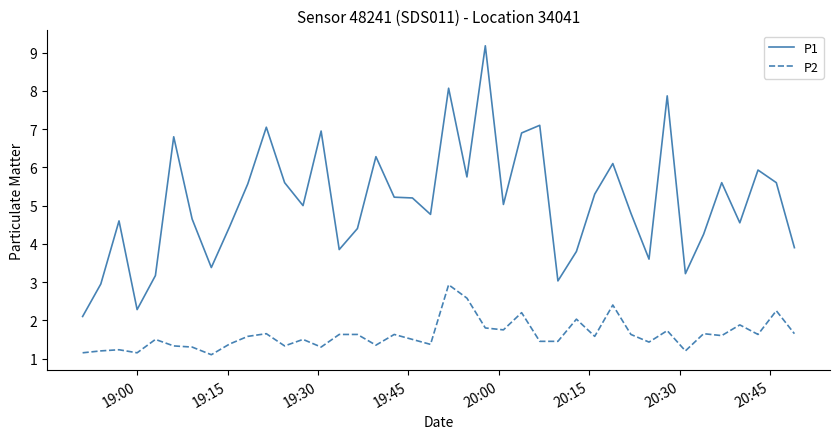

What is the minimum value for P1?

2.1